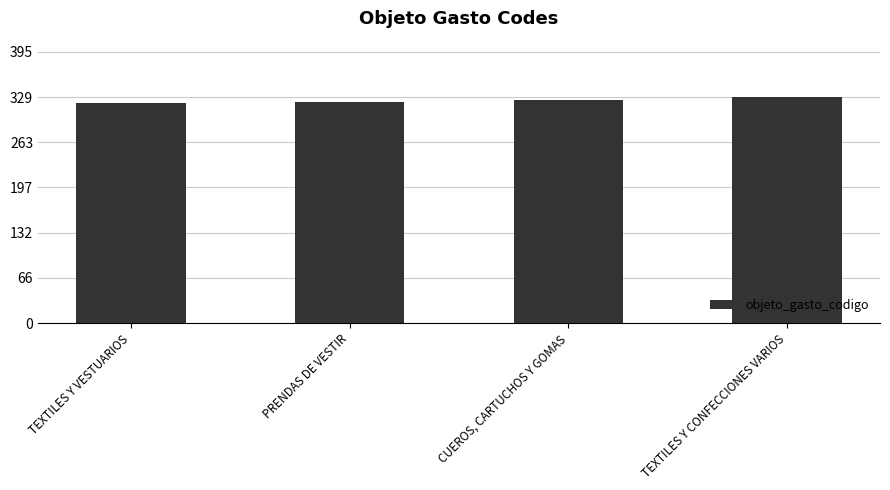

Rank the categories by value from lowest to highest.

TEXTILES Y VESTUARIOS, PRENDAS DE VESTIR, CUEROS, CARTUCHOS Y GOMAS, TEXTILES Y CONFECCIONES VARIOS